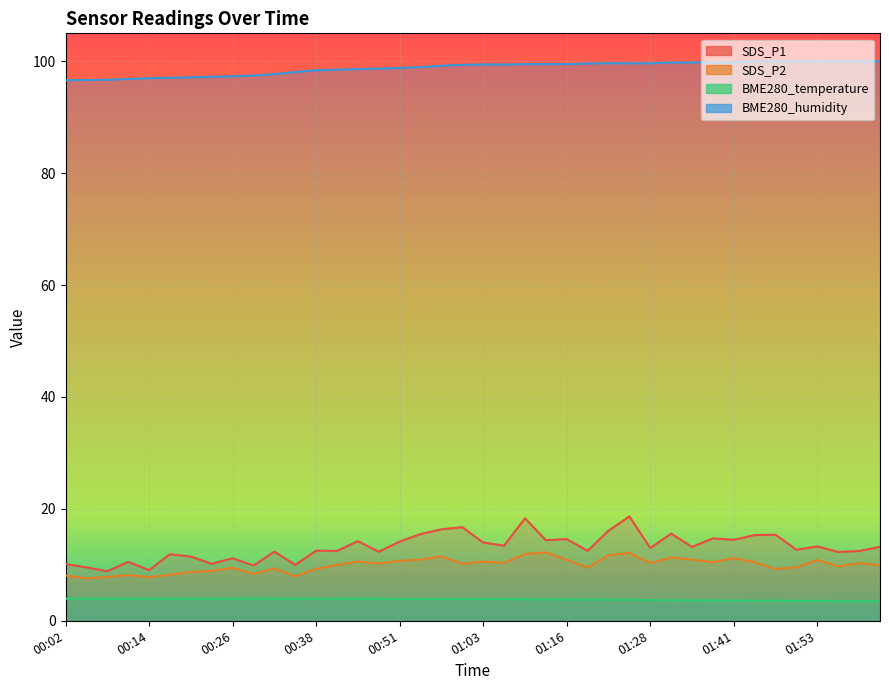

Which category has the highest value across all series?

01:47